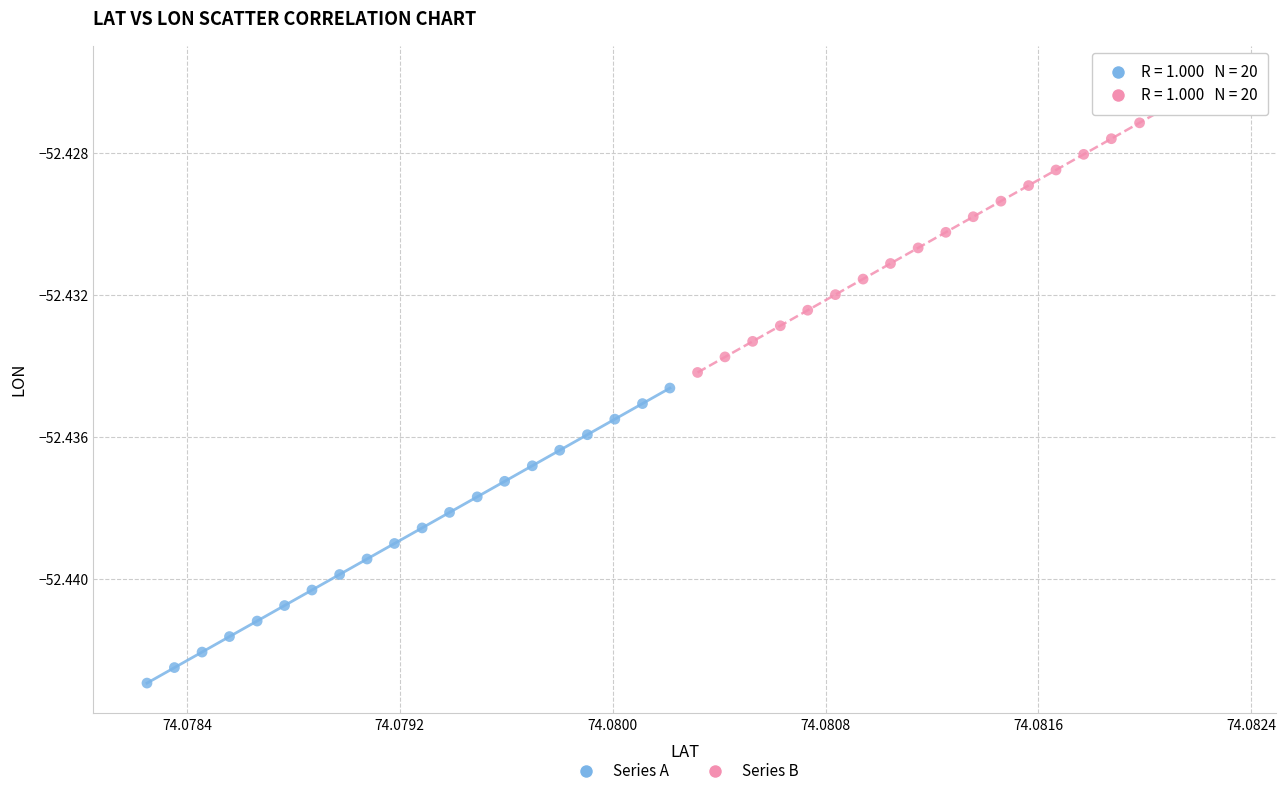

What are all the series names shown in the legend?

Series A, Series B